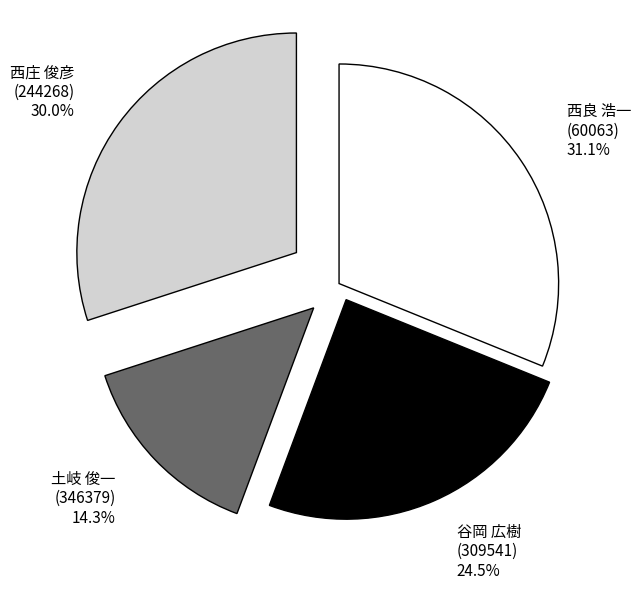

What is the total percentage of 西良 浩一 (60063) and 谷岡 広樹 (309541)?

55.7%